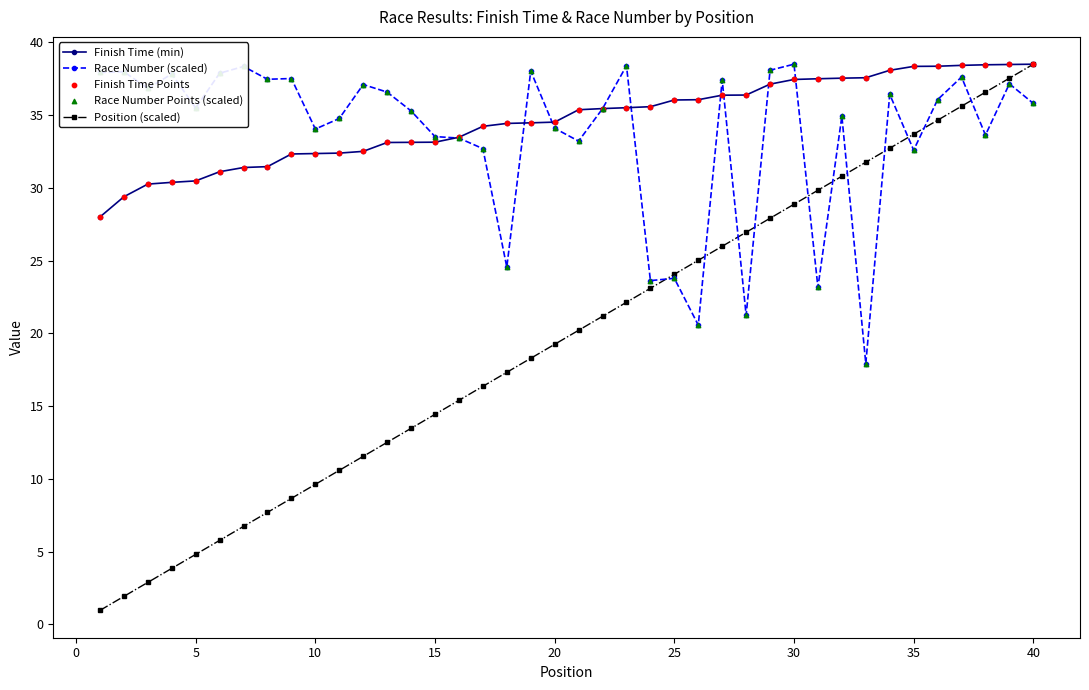

Which series has the widest spread of values?

Position (scaled)